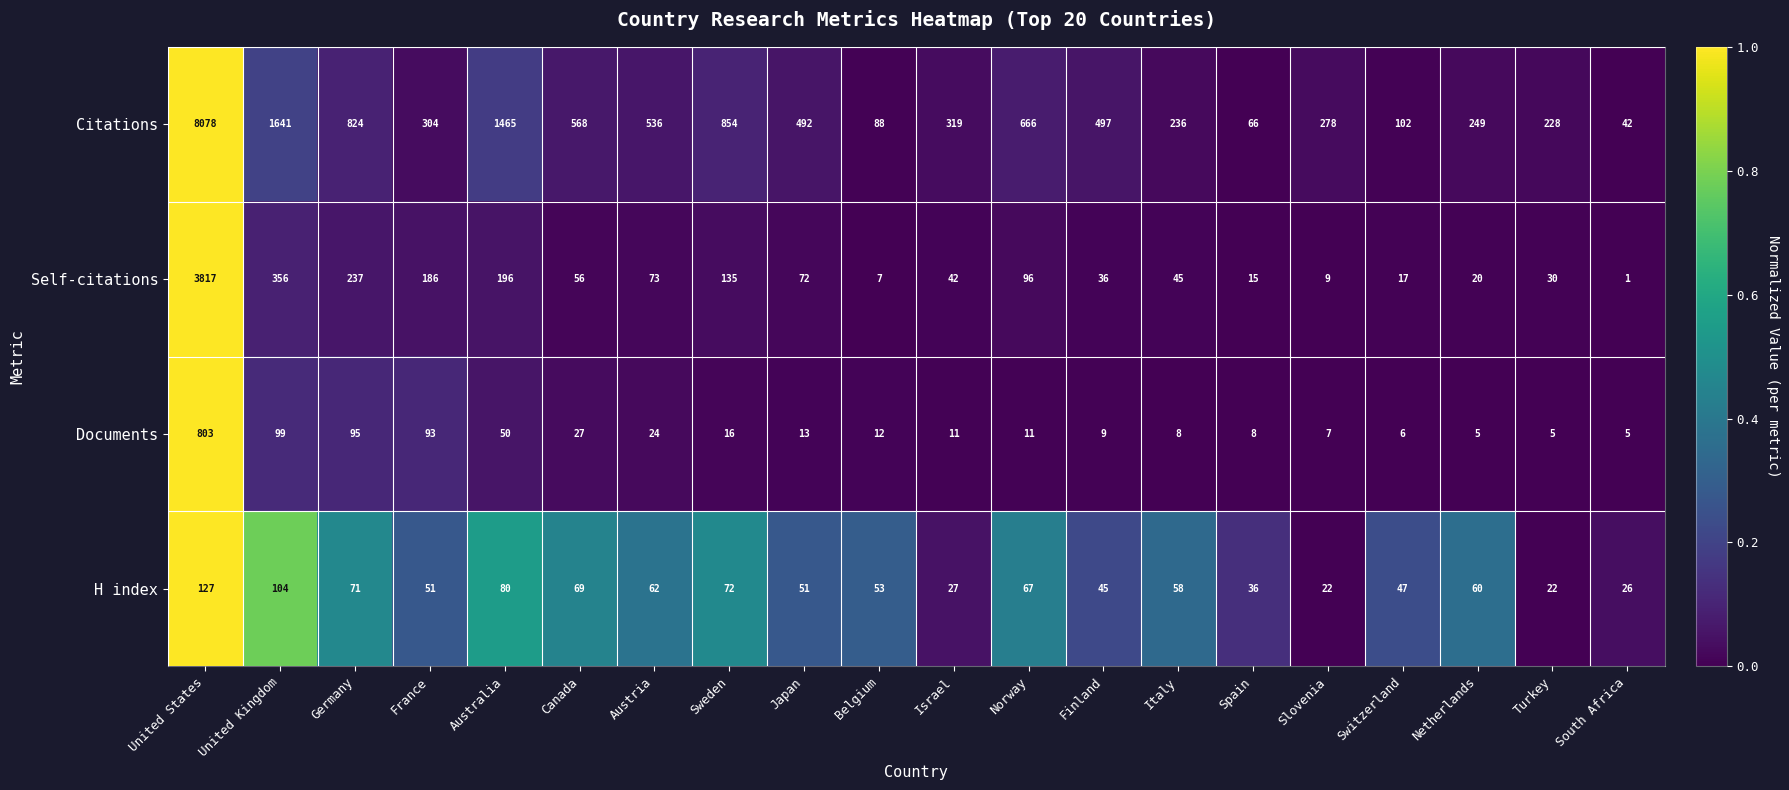

What is the total value across all series at Germany?

1227